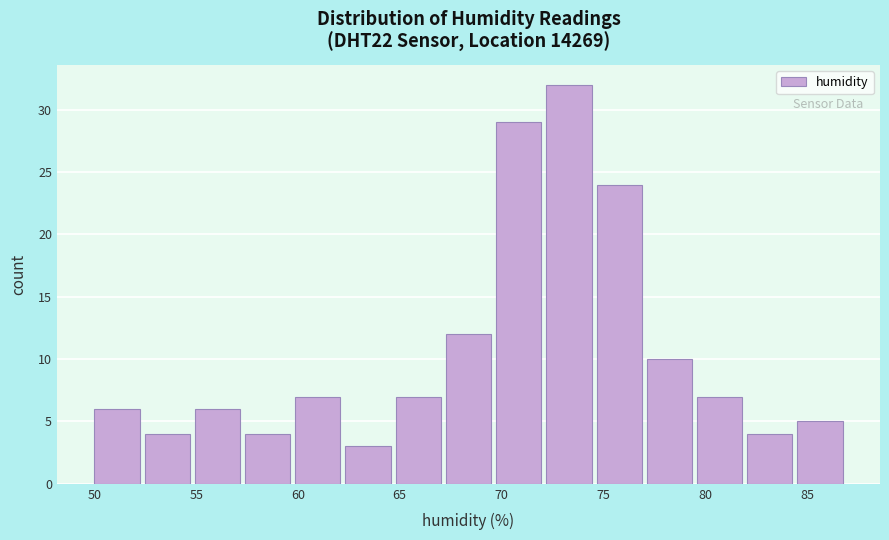

Reading left to right, list every bar in this chart as the range it spans on the x-axis followed by its height. Neither the bar edges nor the heights are printed on the chart, so give them approximately, as read against the axes.

50.0 to 52.5: 6
52.5 to 55.0: 4
55.0 to 57.5: 6
57.5 to 60.0: 4
60.0 to 62.5: 7
62.5 to 65.0: 3
65.0 to 67.5: 7
67.5 to 69.5: 12
69.5 to 72.0: 29
72.0 to 74.5: 32
74.5 to 77.0: 24
77.0 to 79.5: 10
79.5 to 82.0: 7
82.0 to 84.5: 4
84.5 to 87.0: 5